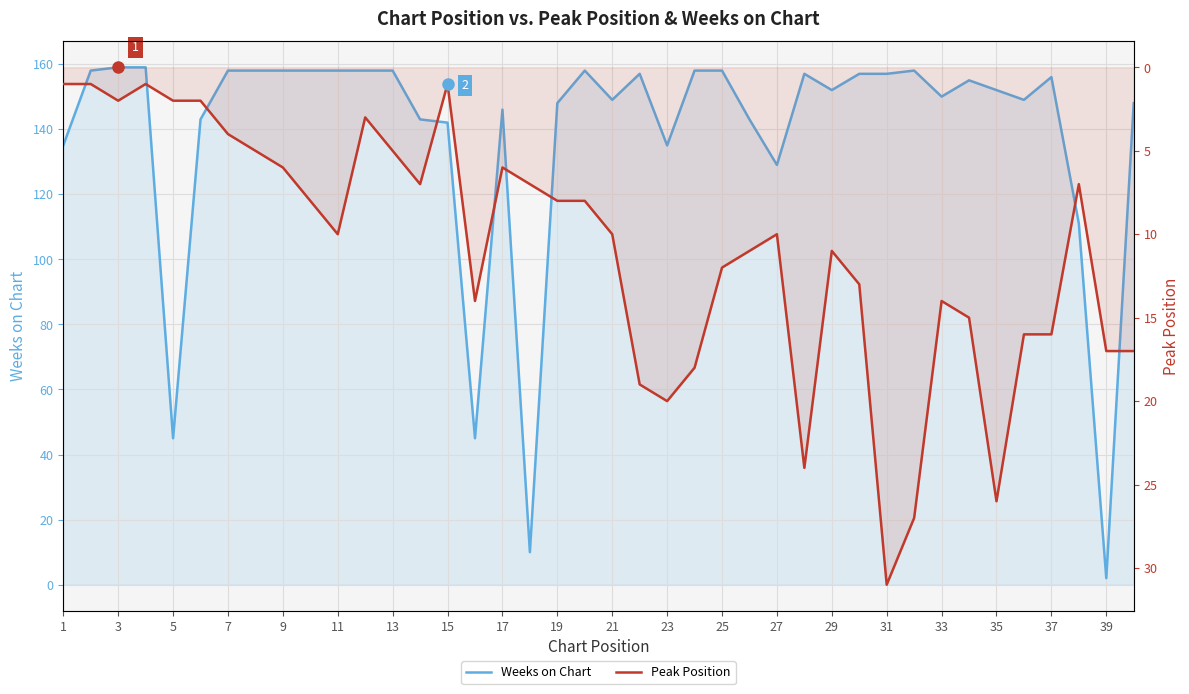

Reading left to right, extract all data points from this chart.

Weeks on Chart: 135	158	159	159	45	143	158	158	158	158	158	158	158	143	142	45	146	10	148	158	149	157	135	158	158	143	129	157	152	157	157	158	150	155	152	149	156	111	2	148
Peak Position: 1	1	2	1	2	2	4	5	6	8	10	3	5	7	1	14	6	7	8	8	10	19	20	18	12	11	10	24	11	13	31	27	14	15	26	16	16	7	17	17